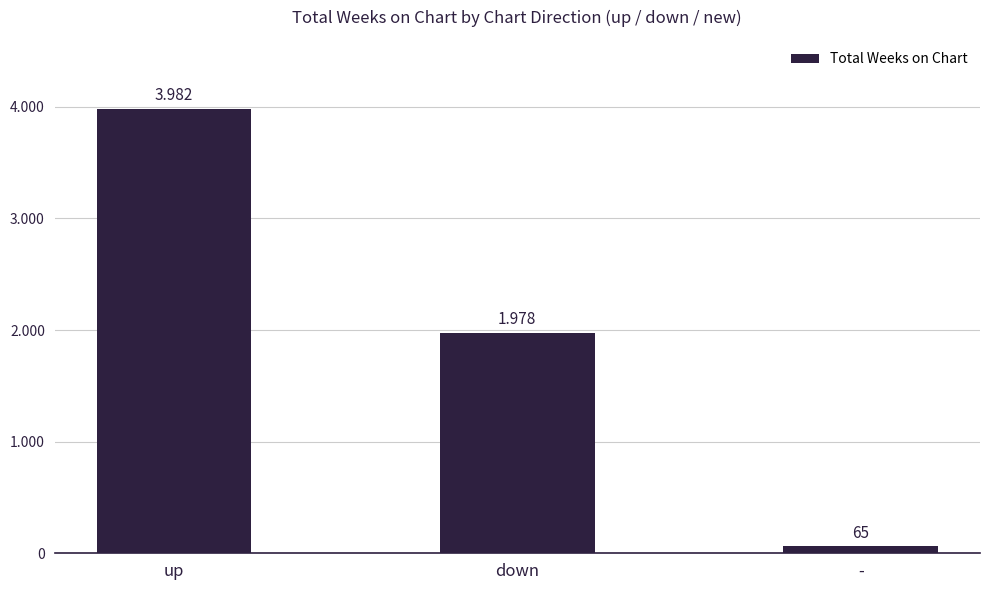

List the labels in order of value, smallest first.

-, down, up